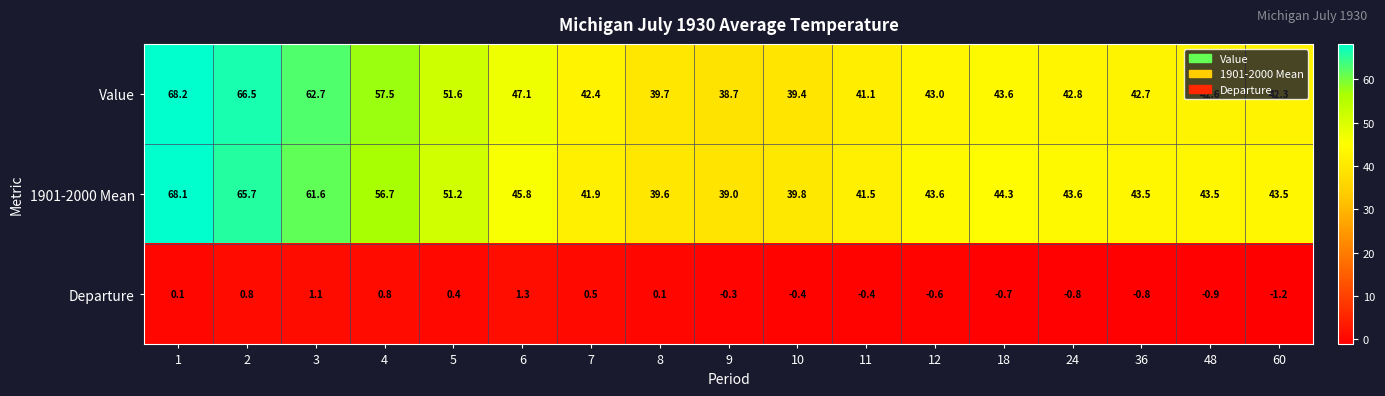

List the series in order of their peak value, highest first.

Value, 1901-2000 Mean, Departure